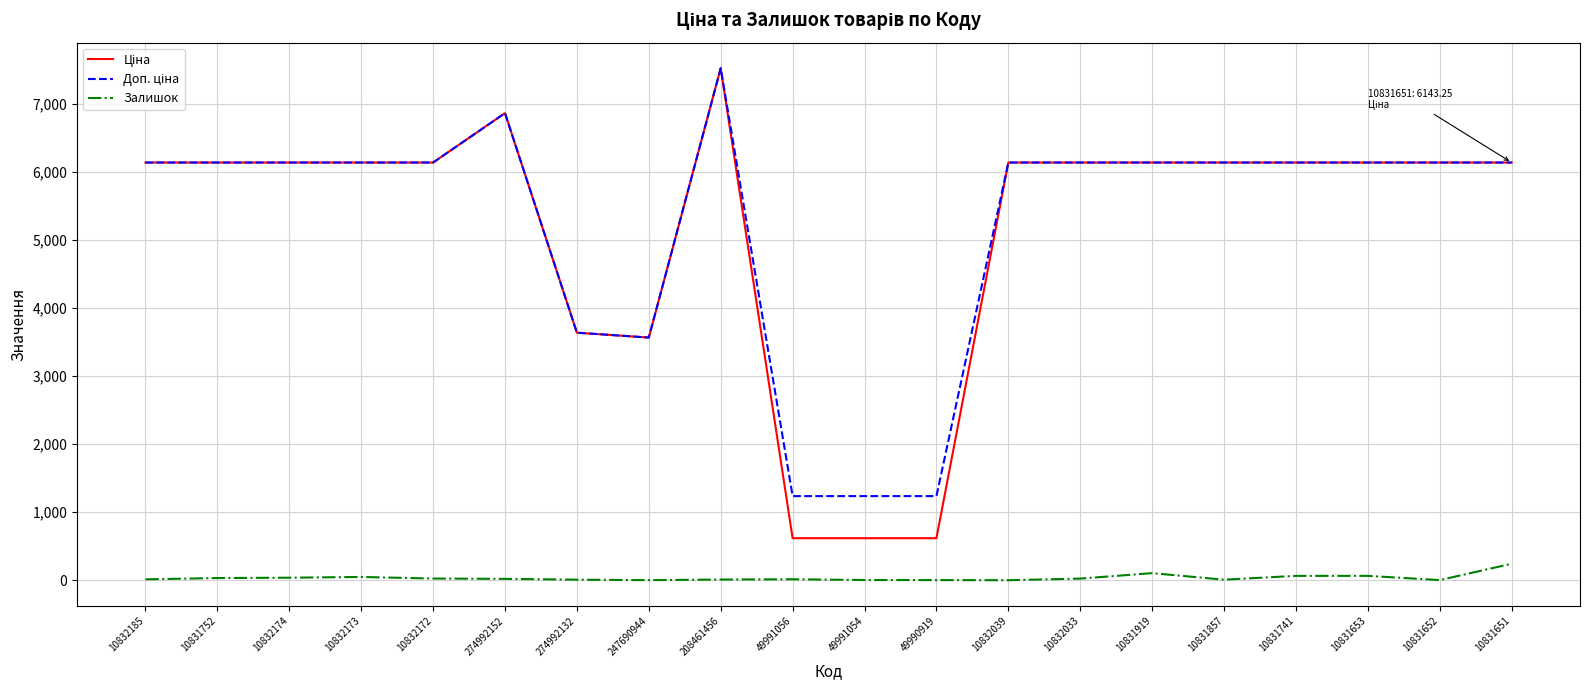

Which label corresponds to the largest value in the chart?

208461456